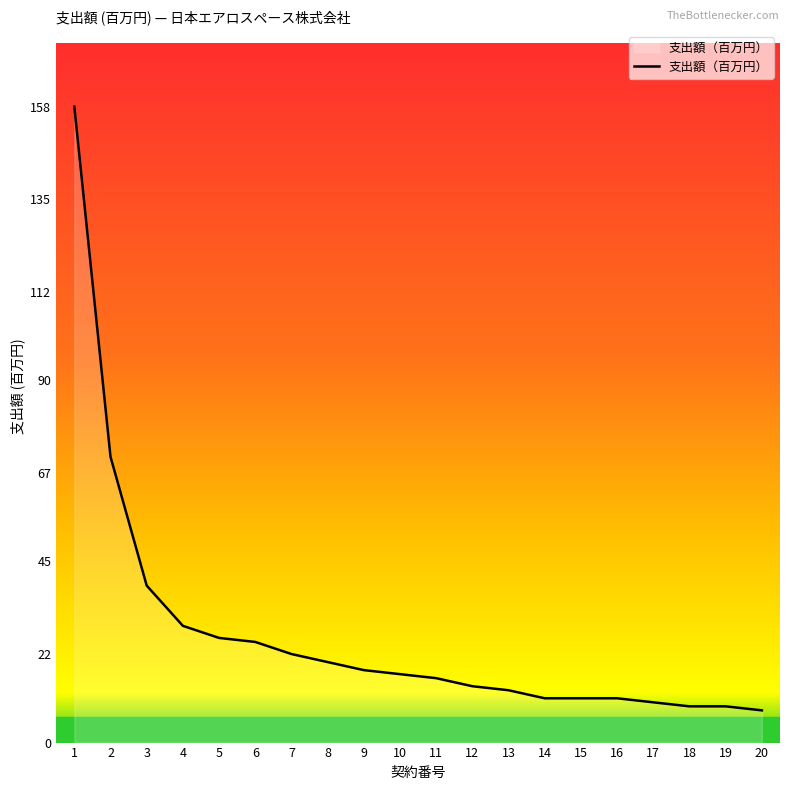

What is the average value?

27